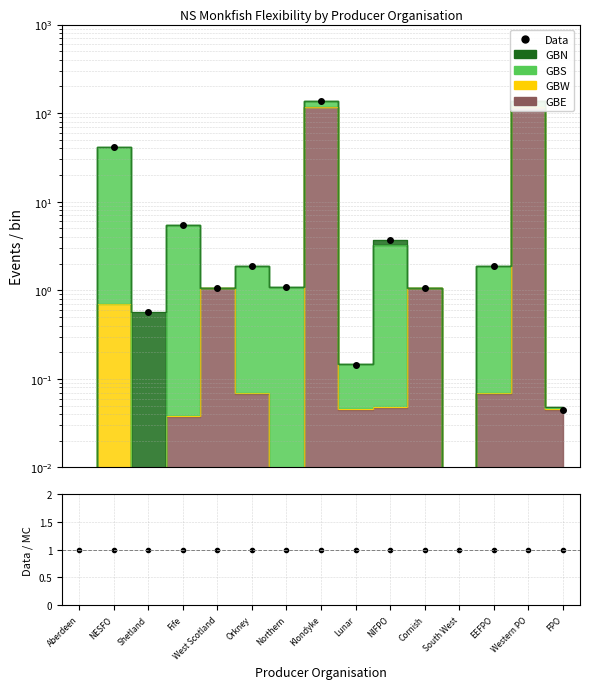

What value does the Data series have at Shetland?

0.6